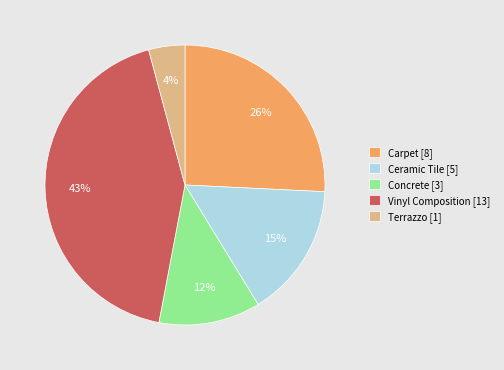

True or false: Terrazzo accounts for 4% of the total.

True